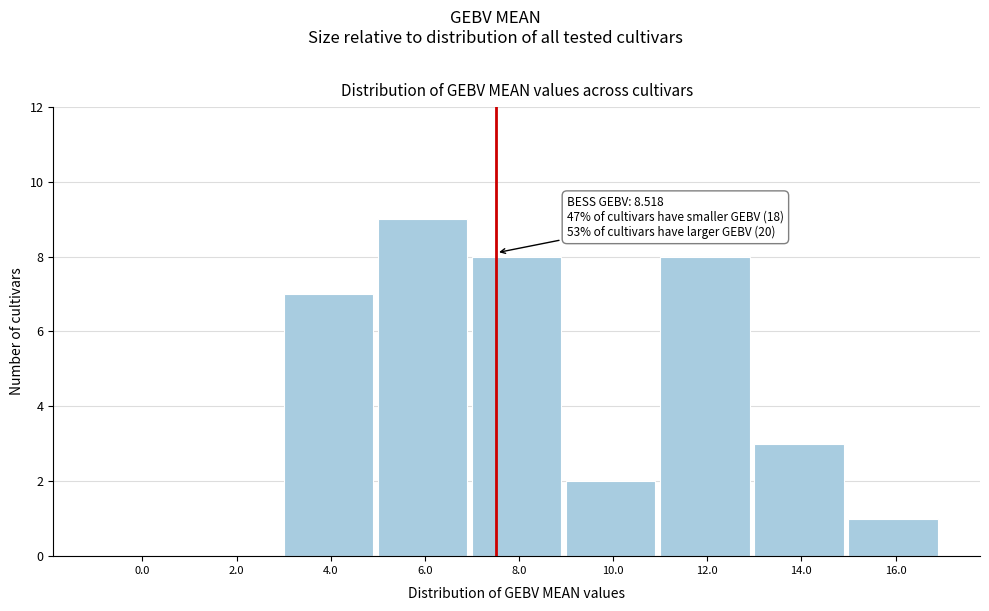

Reading left to right, what are all the values shown in this chart?

0.0=0	2.0=0	4.0=7	6.0=9	8.0=8	10.0=2	12.0=8	14.0=3	16.0=1